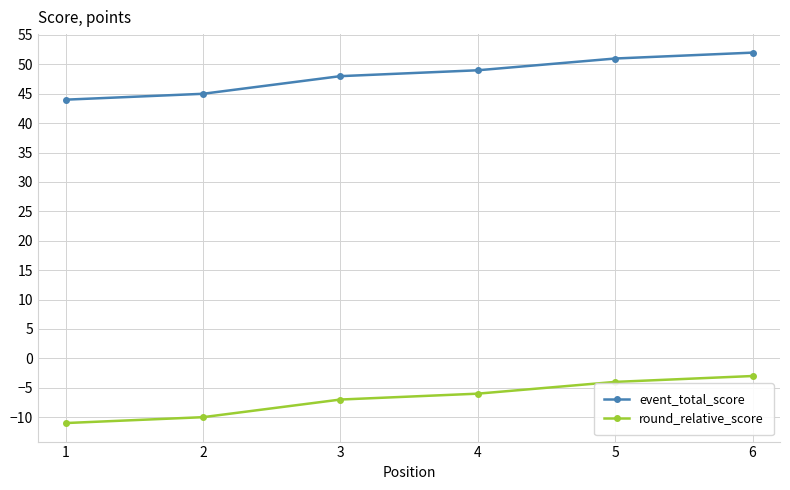

List the series in order of their peak value, lowest first.

round_relative_score, event_total_score